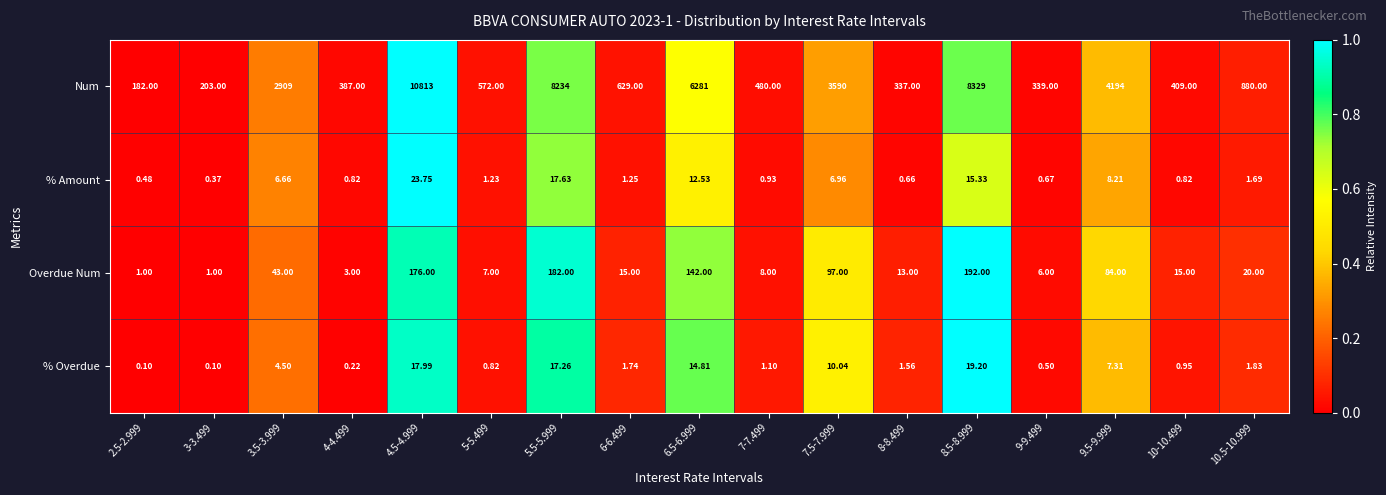

Which series has the largest total across all categories?

Num